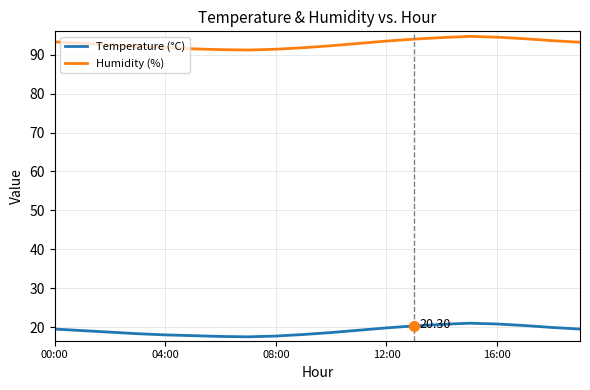

List the series in order of their peak value, highest first.

Humidity (%), Temperature (°C)